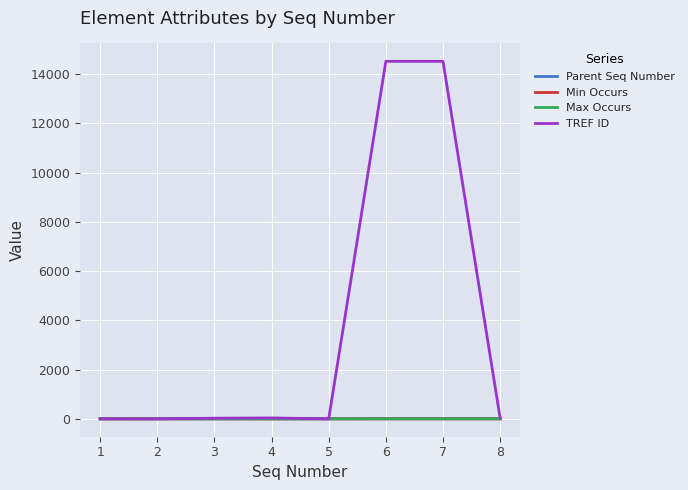

What is the total value across all series at 7?

14528